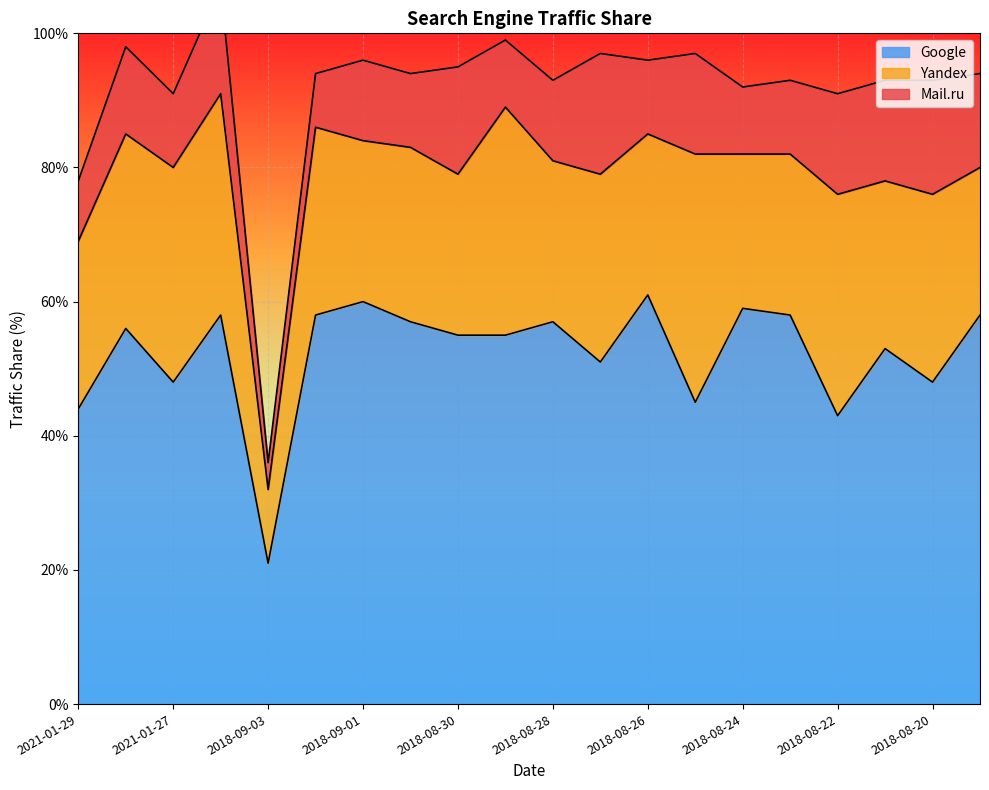

Rank the series by their maximum value, from lowest to highest.

Mail.ru, Yandex, Google